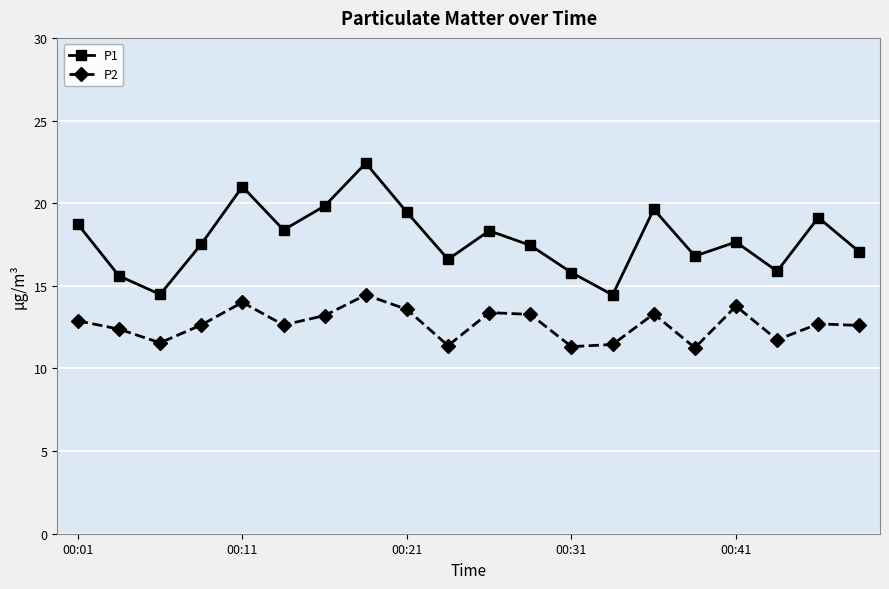

True or false: P1 and P2 cross at least once.

False